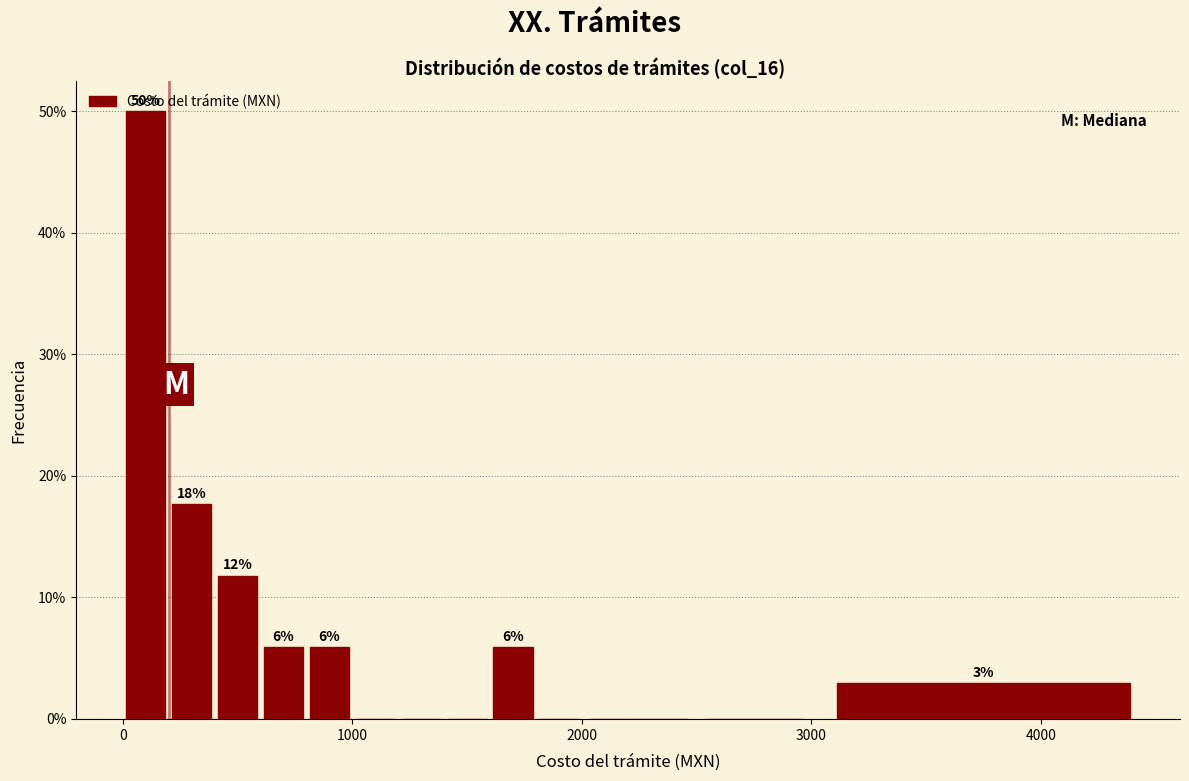

Read against the x-axis, roughly where is the centre of the tallest bar?

100